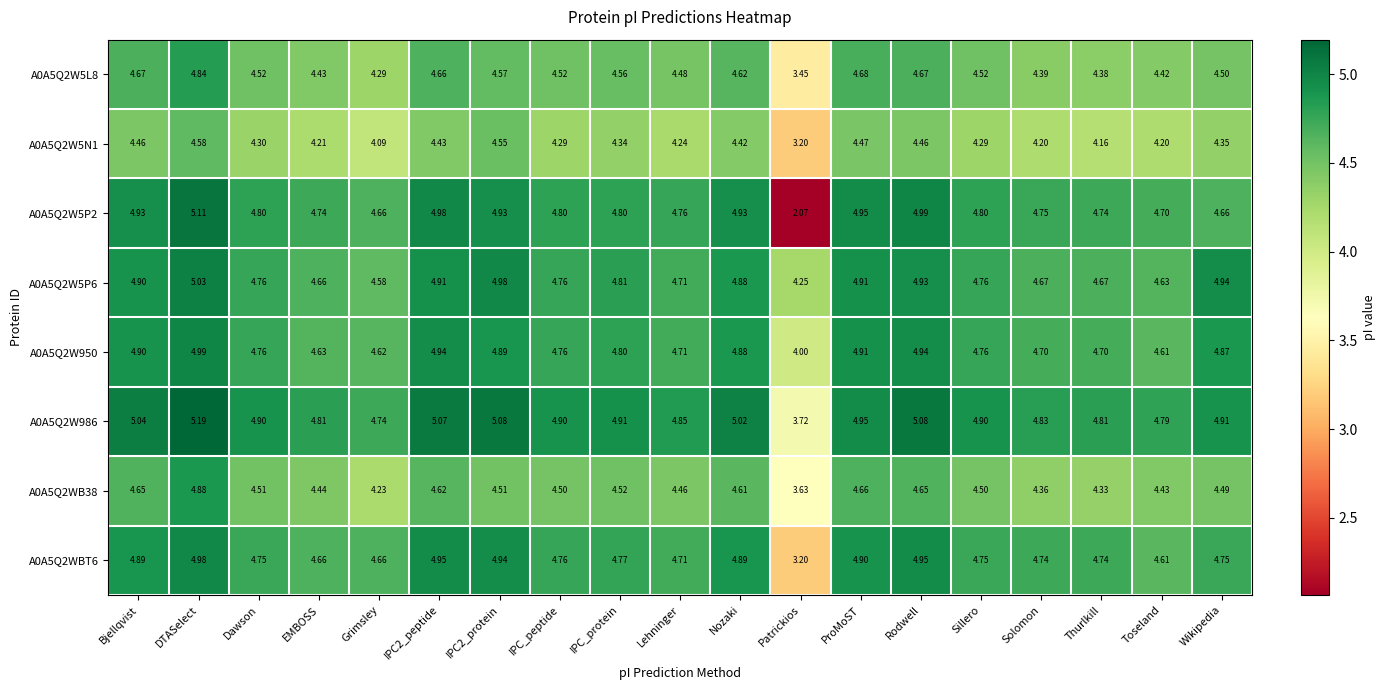

What is the total value across all series at IPC2_peptide?

38.6